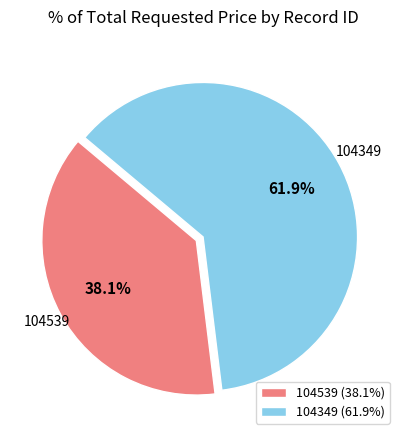

How many segments does this pie chart have?

2